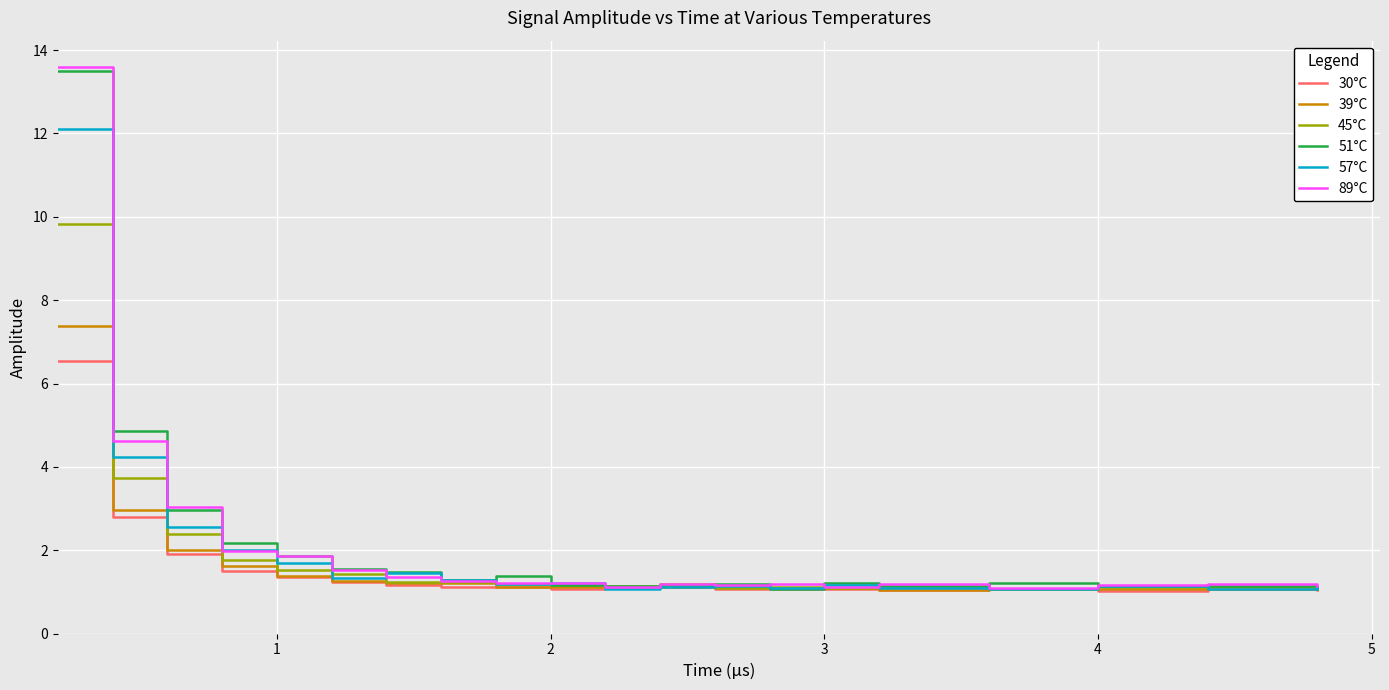

Which series has the largest range (max minus min)?

89°C